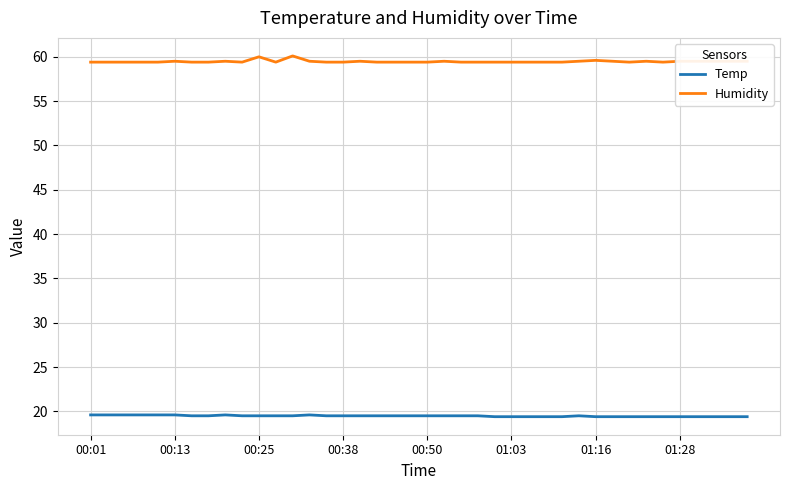

True or false: Humidity and Temp intersect in this chart.

False